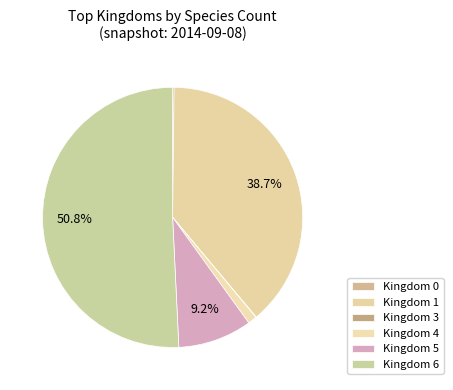

How many segments does this pie chart have?

6